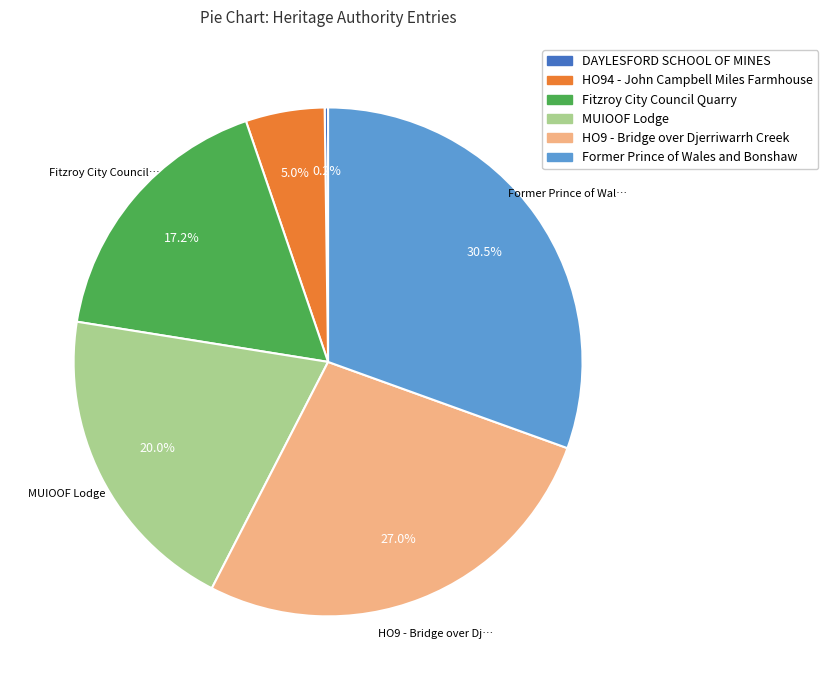

How much of the chart is everything except HO94 - John Campbell Miles Farmhouse?

95.0%